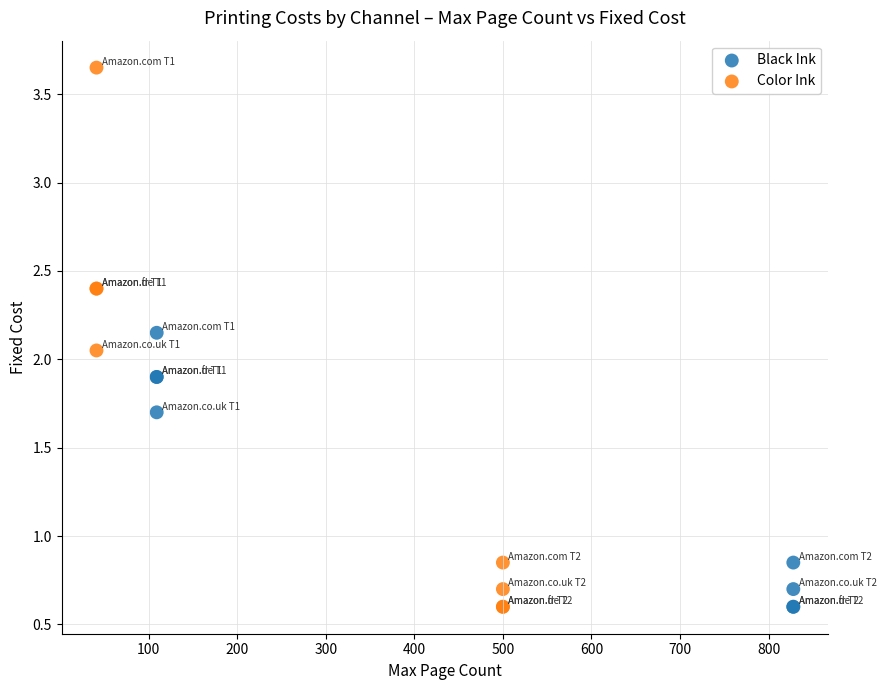

Which series has the widest spread of Y values?

Color Ink